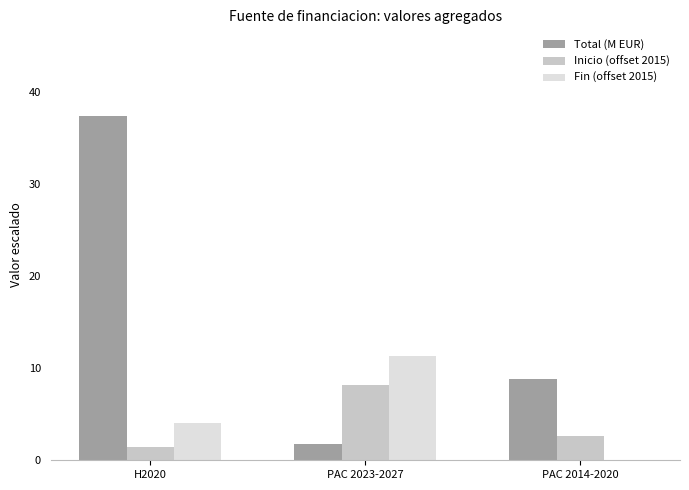

Which label corresponds to the largest value in the chart?

H2020